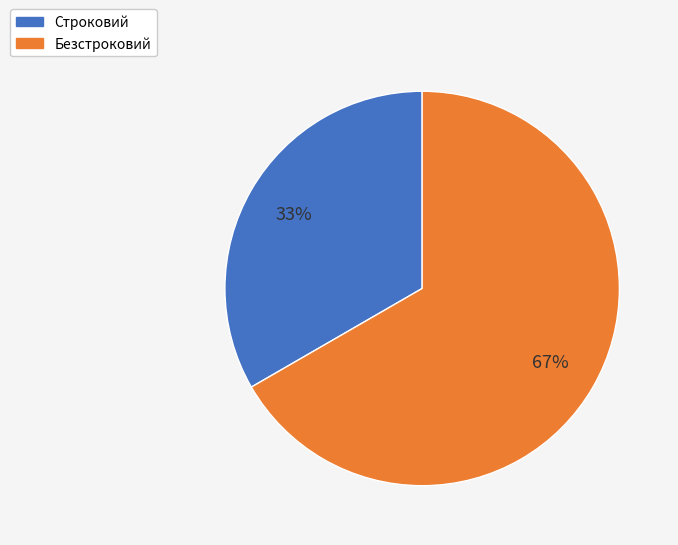

Which slice is the smallest?

Строковий